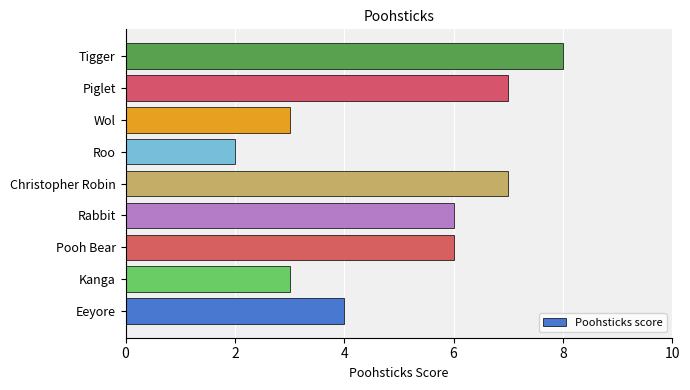

What is the average value?

5